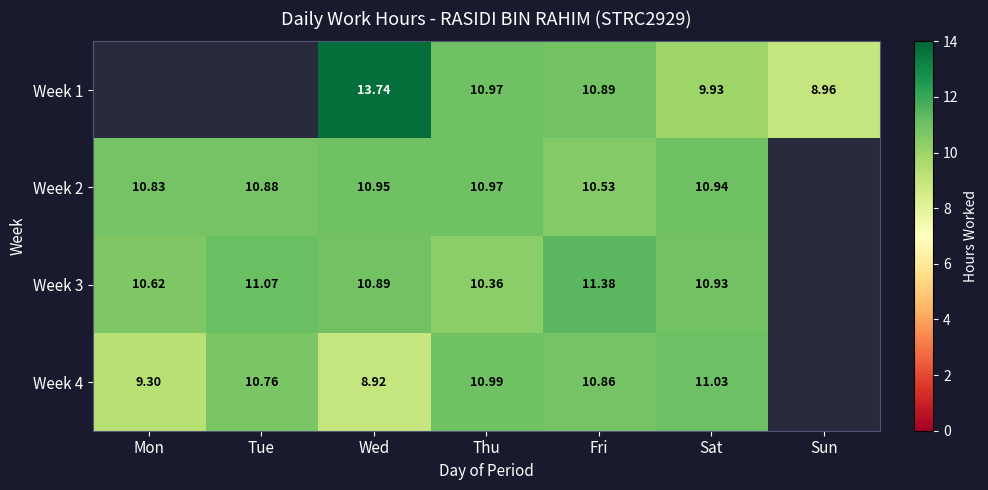

Is the value of Week 2 at Mon greater than the value of Week 1 at Sat?

Yes